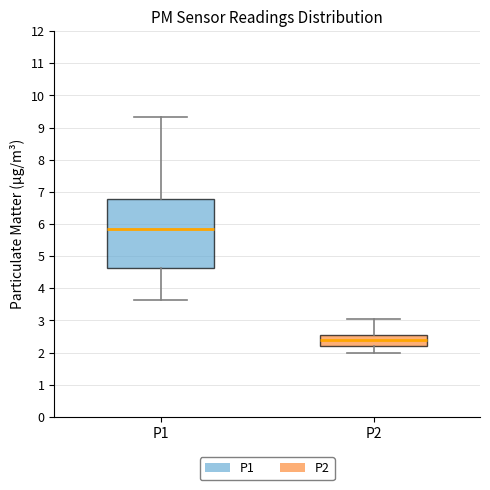

Reading left to right, transcribe this box plot: for each box, give where its median line is, the range the box spans, and where its two whiskers end, as read against the y-axis. The values are not printed on the chart, so give them approximately, as read against the axis.

P1: median 5.9, box 4.6 to 6.8, whiskers 3.6 to 9.3
P2: median 2.4, box 2.2 to 2.6, whiskers 2.0 to 3.1